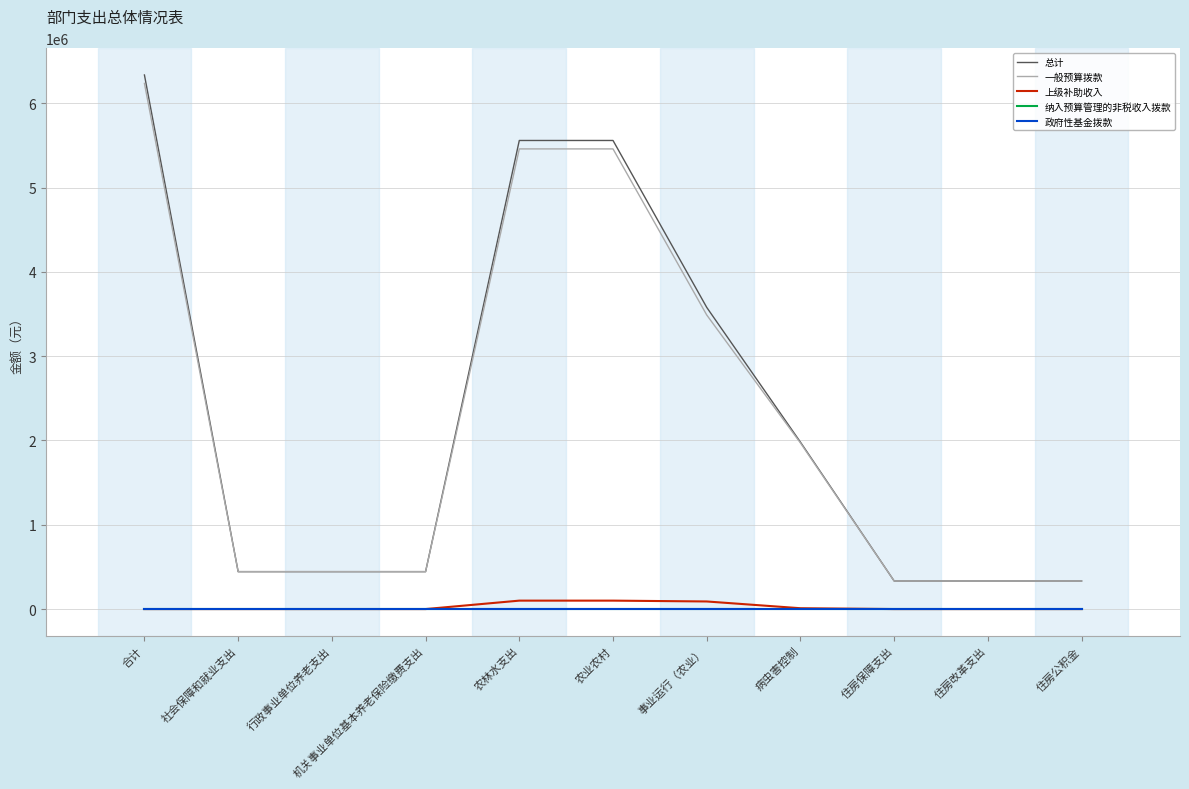

True or false: 政府性基金拨款 and 纳入预算管理的非税收入拨款 cross at least once.

False